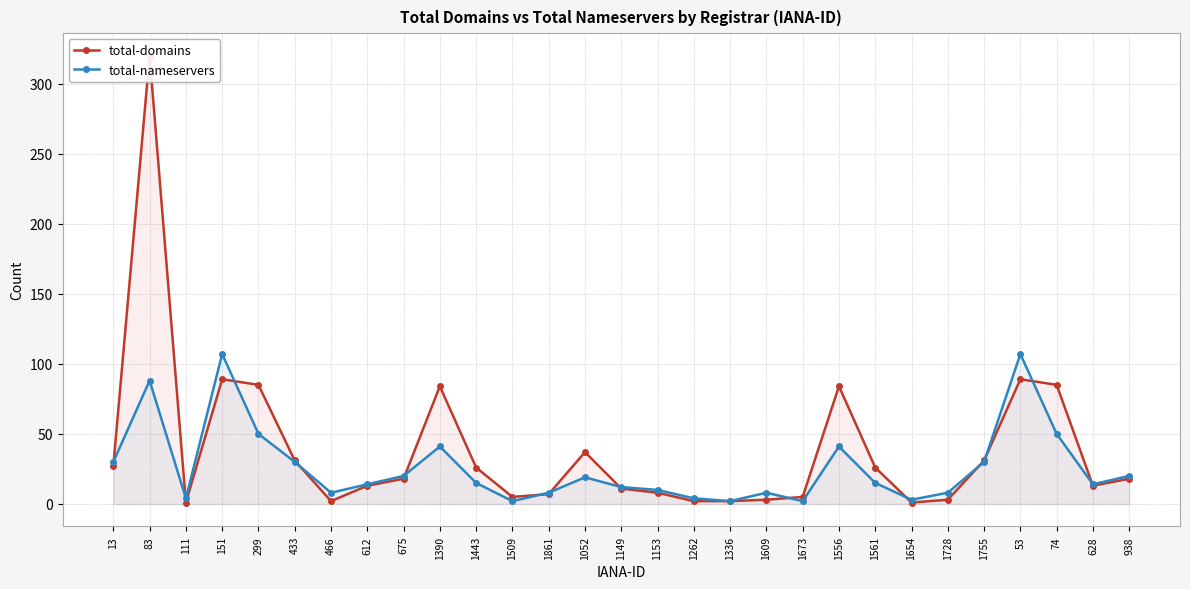

What is the value of the total-nameservers point at the 8th from the left?

14